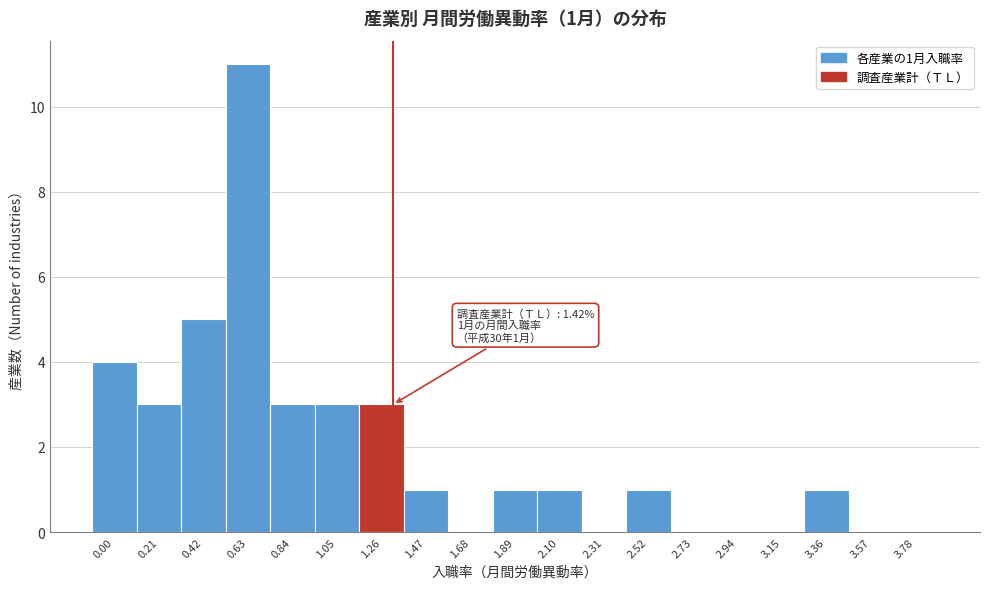

Reading left to right, transcribe all the data shown in this chart.

0.00=4	0.21=3	0.42=5	0.63=11	0.84=3	1.05=3	1.26=3	1.47=1	1.68=0	1.89=1	2.10=1	2.31=0	2.52=1	2.73=0	2.94=0	3.15=0	3.36=1	3.57=0	3.78=0